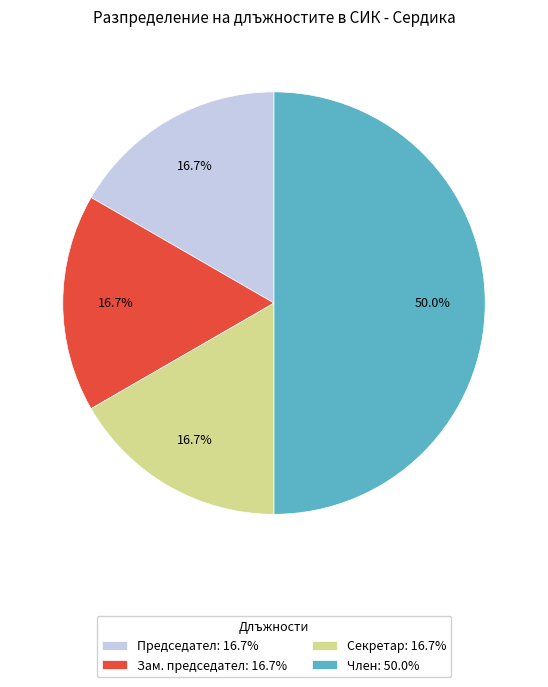

How many slices are in this pie chart?

4